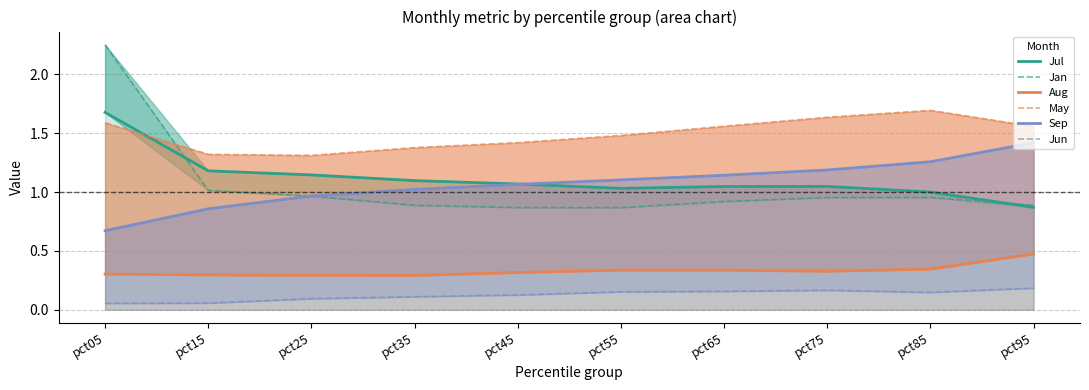

True or false: Aug and May intersect in this chart.

False